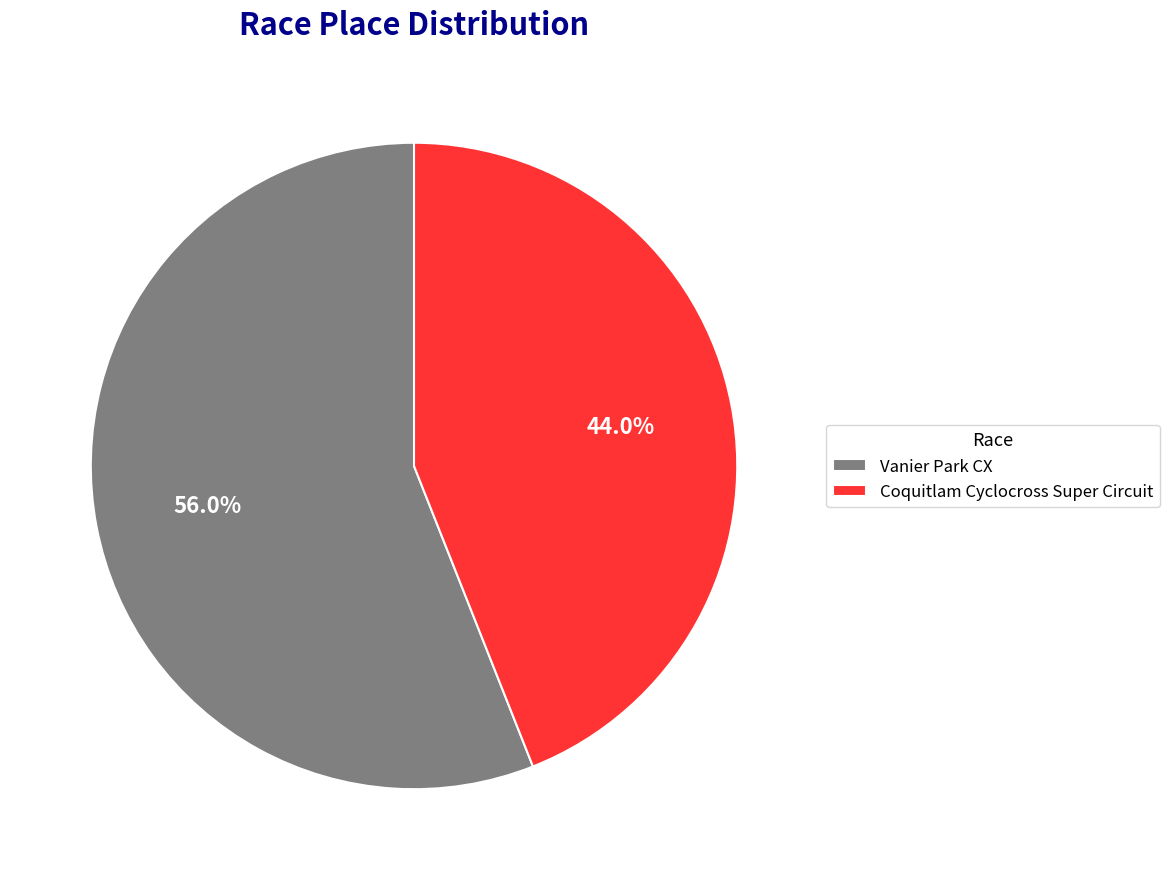

What is the ratio of the value at Vanier Park CX to the value at Coquitlam Cyclocross Super Circuit?

1.3